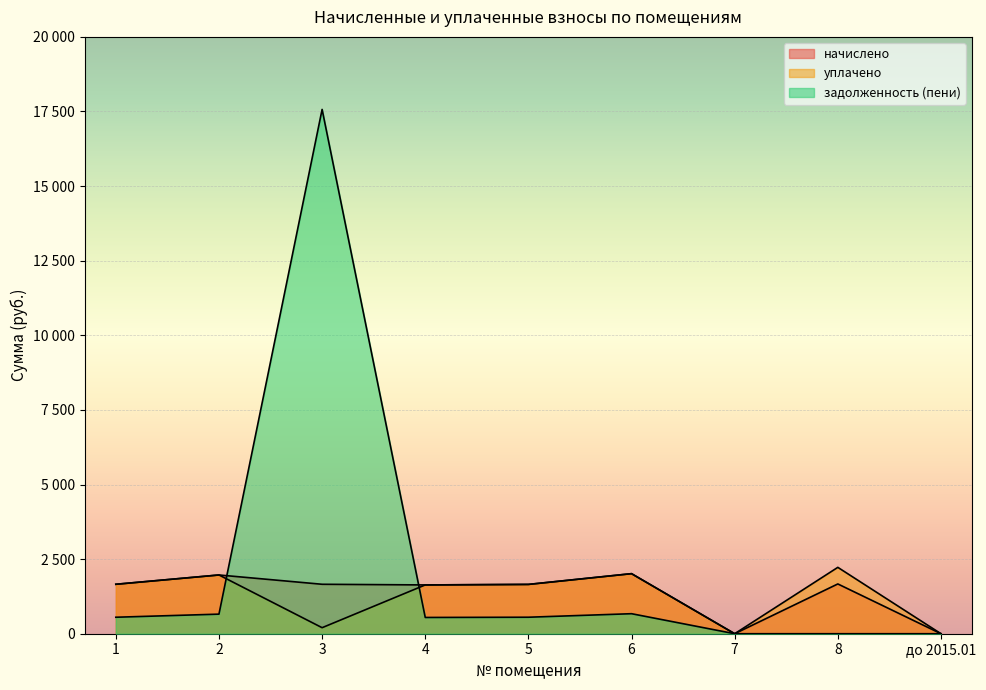

Does the chart display data point markers on the line(s)?

No